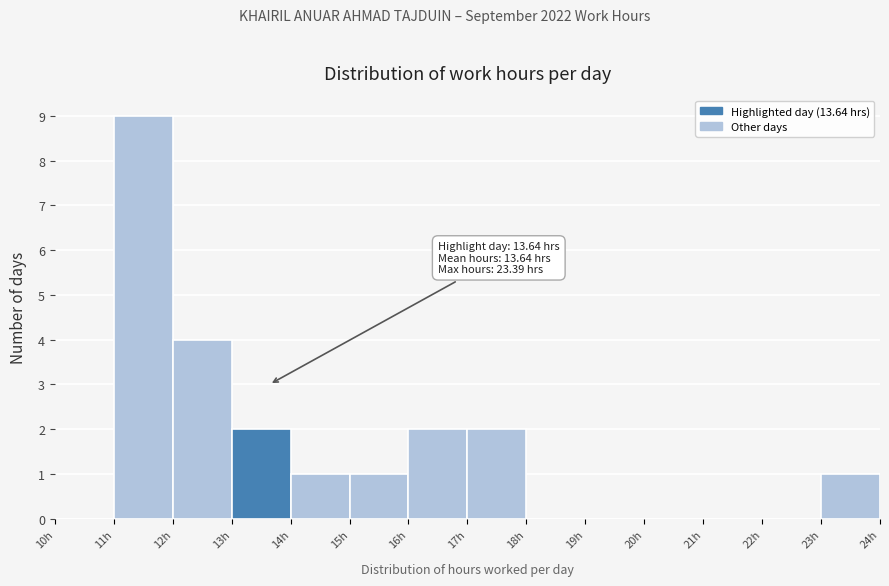

Over which range of the x-axis is the bar tallest?

11 to 12